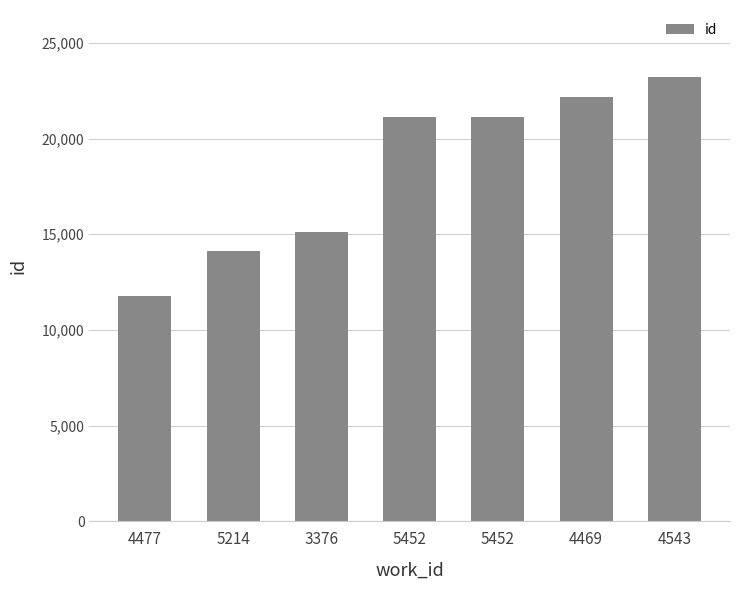

Reading left to right, list all the values displayed in this chart.

4477=11776	5214=14099	3376=15098	5452=21108	5452=21120	4469=22175	4543=23230